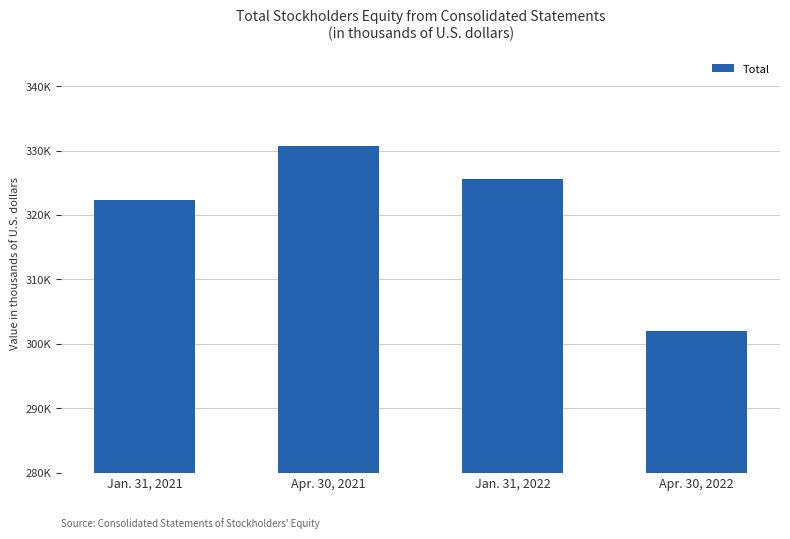

What is the difference between the values at Apr. 30, 2021 and Jan. 31, 2022?

5221